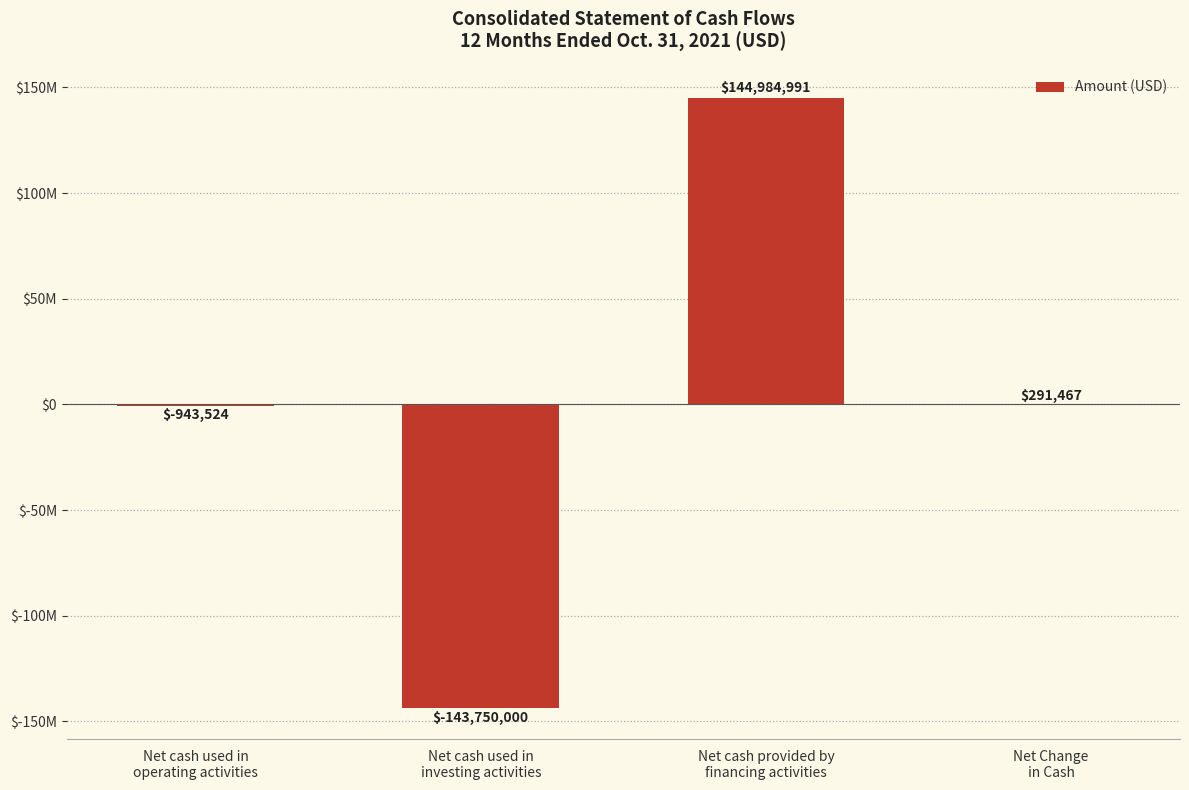

What value does the data have at Net Change
in Cash, to the nearest 50?

291450